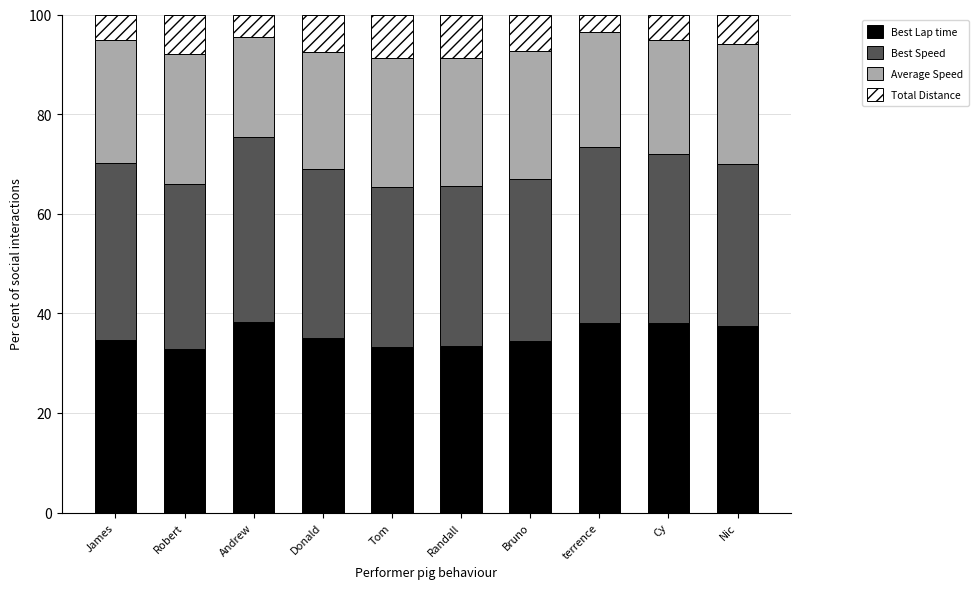

What is the highest value of the Best Lap time series?

38.2